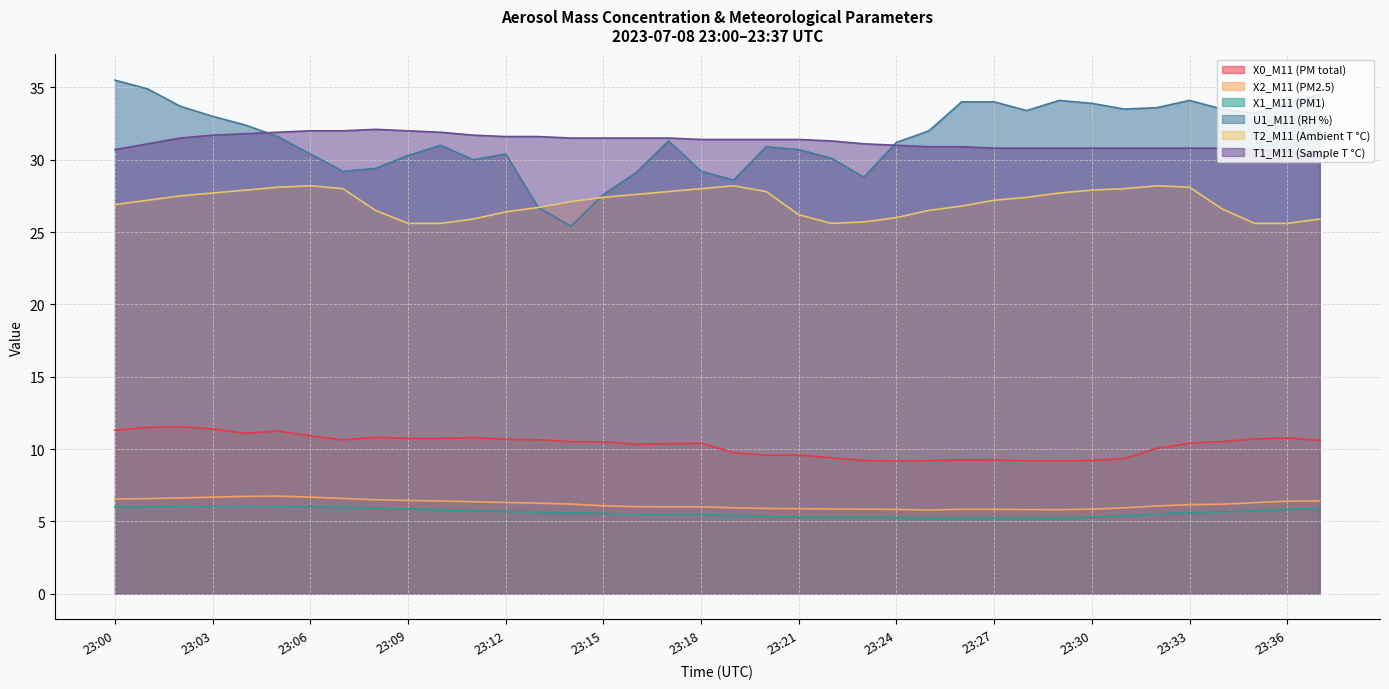

Does the chart display data point markers on the line(s)?

No